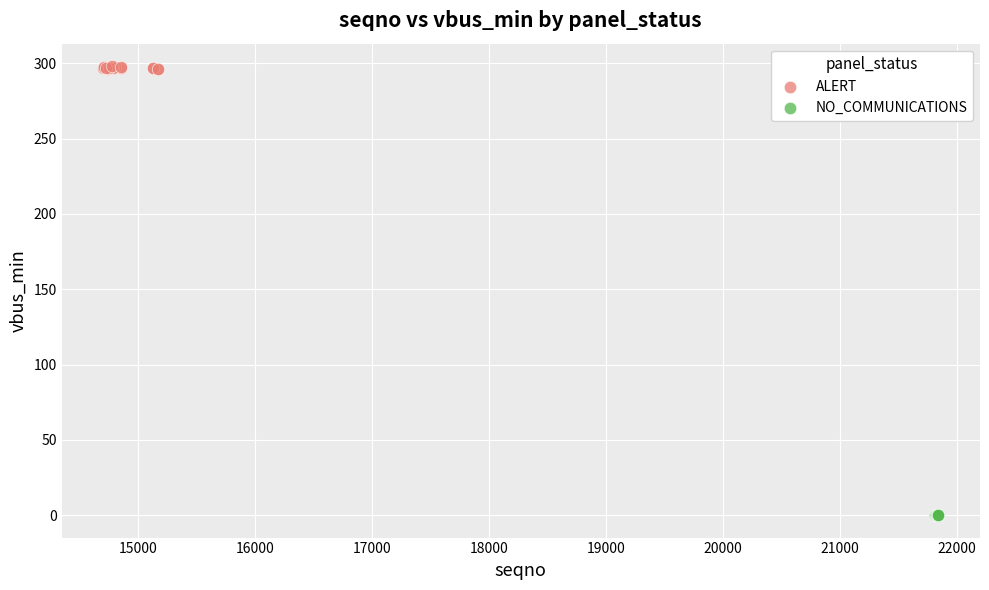

Which series reaches the maximum Y coordinate?

ALERT